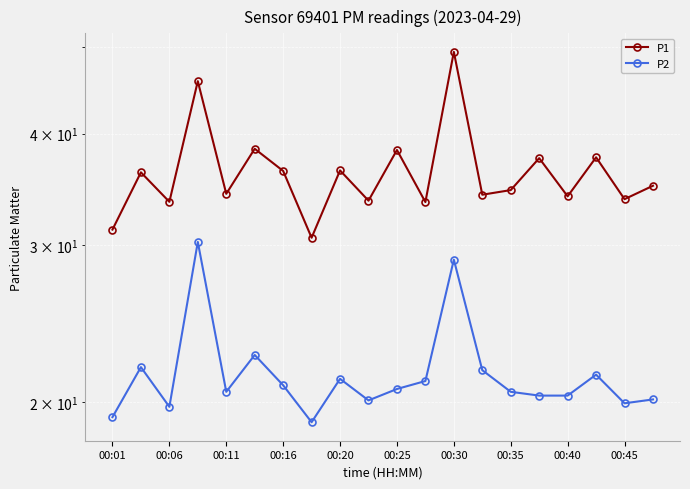

Reading left to right, what are all the values shown in this chart?

P1: 31.2	36.2	33.5	45.8	34.2	38.5	36.3	30.6	36.4	33.6	38.4	33.5	49.4	34.2	34.6	37.5	34.0	37.6	33.8	35.0
P2: 19.2	21.9	19.8	30.2	20.6	22.6	20.9	19.0	21.2	20.1	20.7	21.1	28.9	21.7	20.6	20.4	20.4	21.5	19.9	20.1